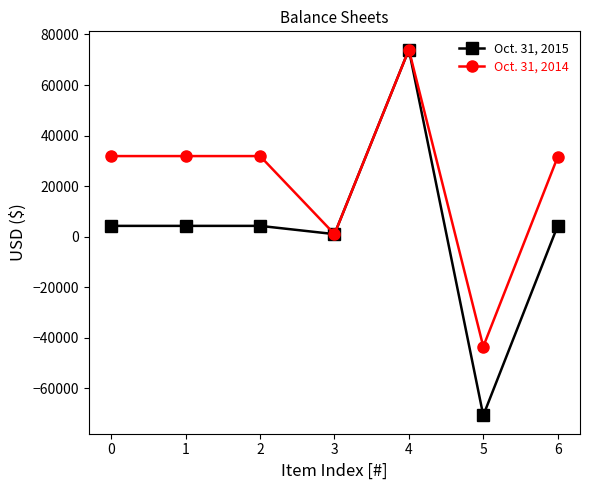

True or false: Oct. 31, 2015 has more than 2 interior local peaks.

False